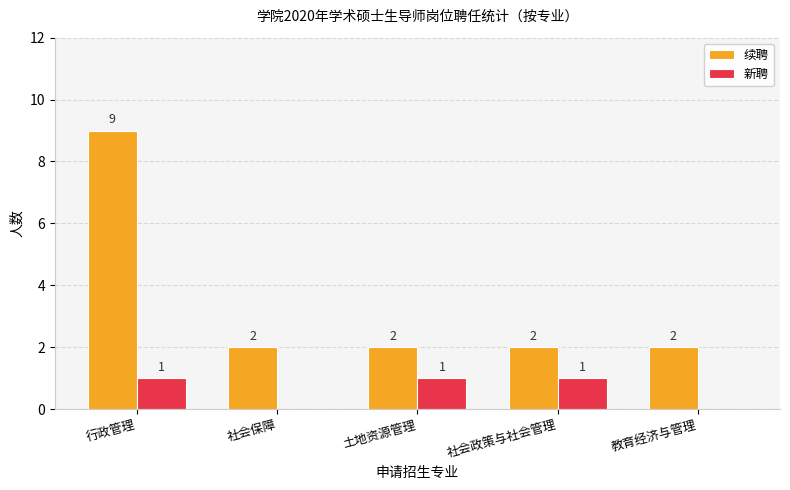

Which category has the highest value across all series?

行政管理